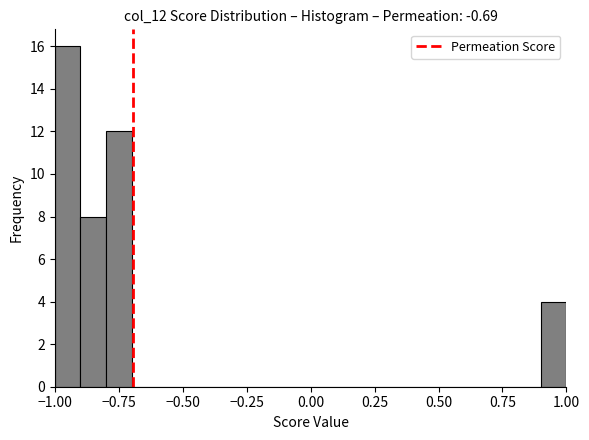

Around what value on the x-axis is the tallest bar? Give the approximate position of its centre, as read against the axis.

-0.95